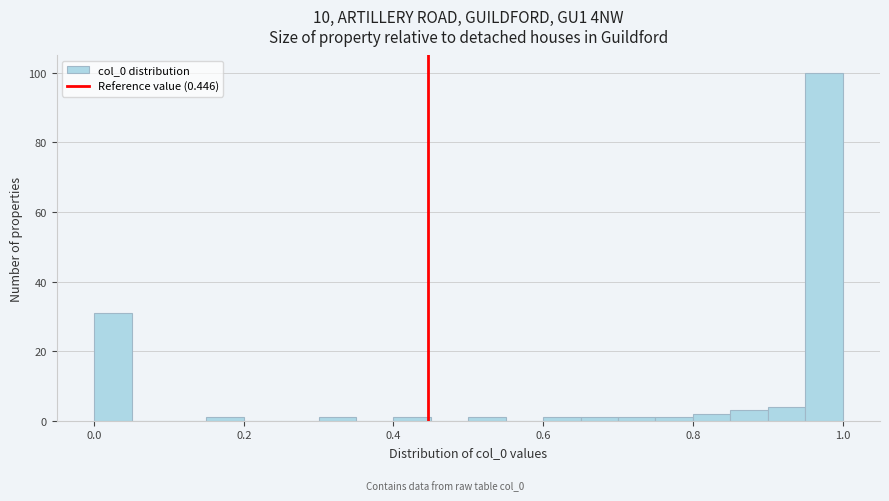

Around what value on the x-axis is the tallest bar? Give the approximate position of its centre, as read against the axis.

0.98